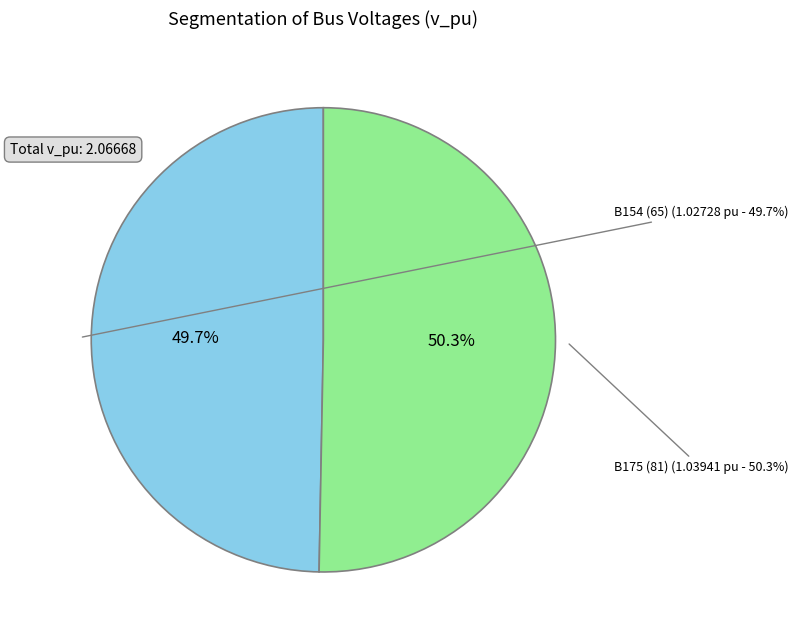

To the nearest percent, what is the average slice percentage?

50%